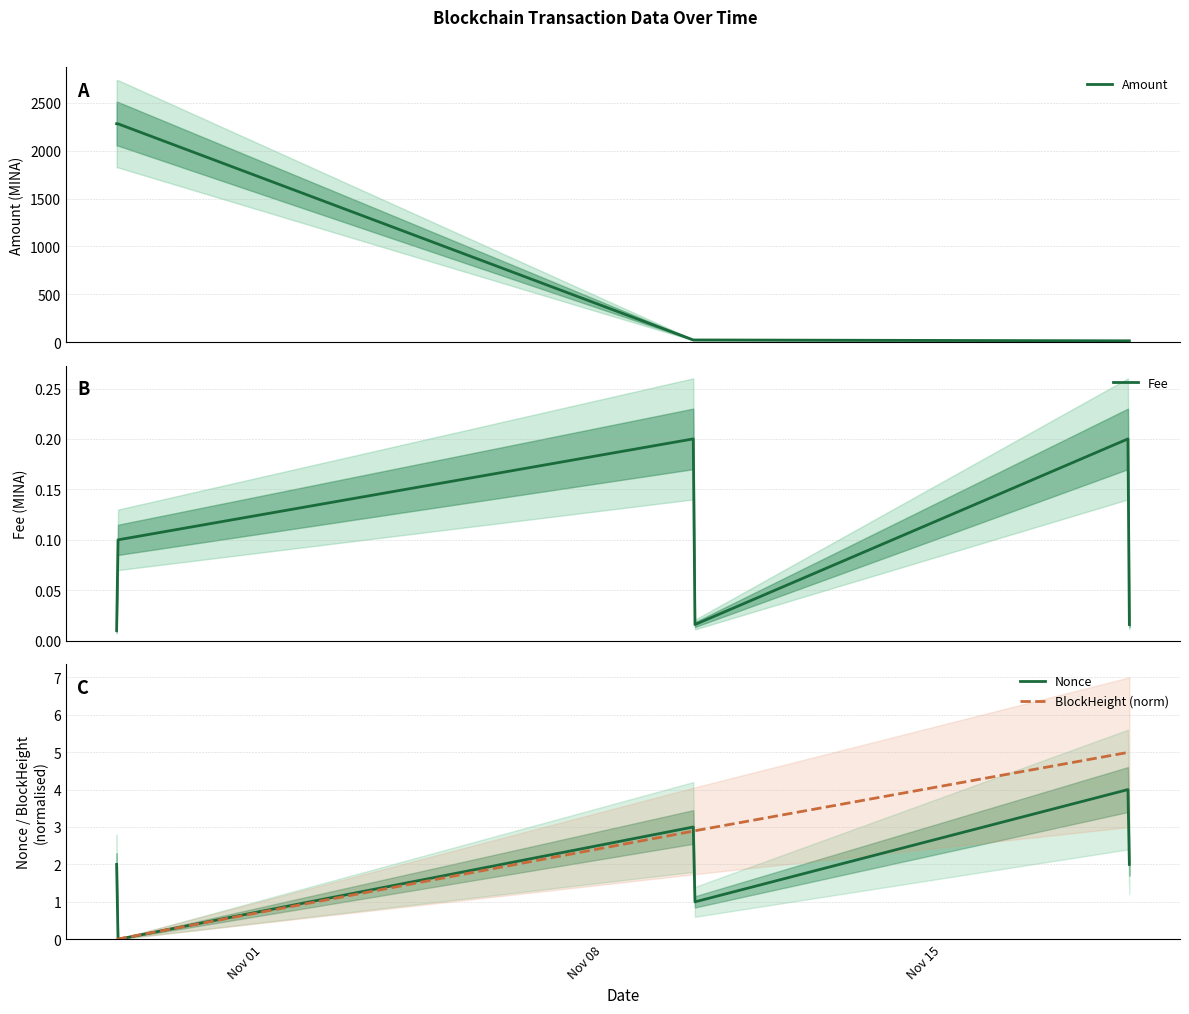

What is the maximum value for BlockHeight (norm)?

5.0